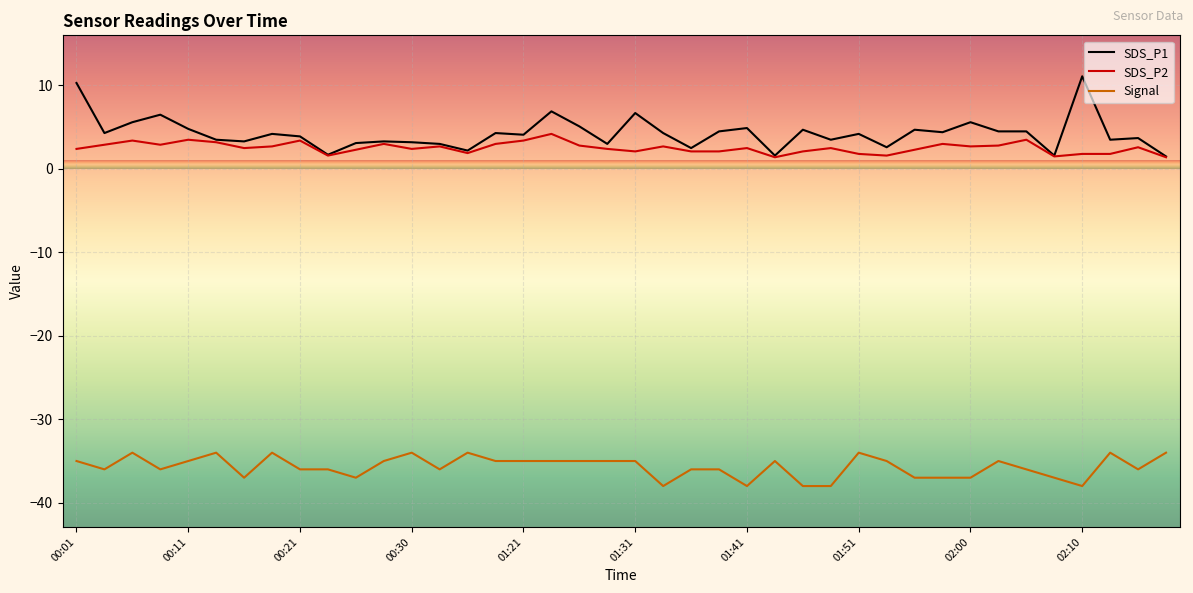

Which series has the largest range (max minus min)?

SDS_P1